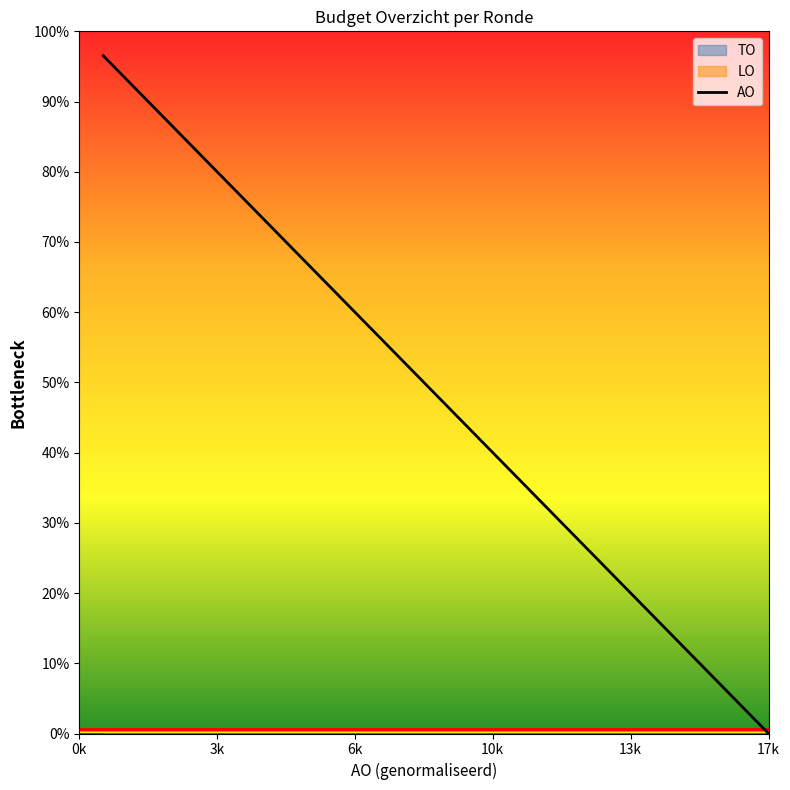

How many values are above zero?

18